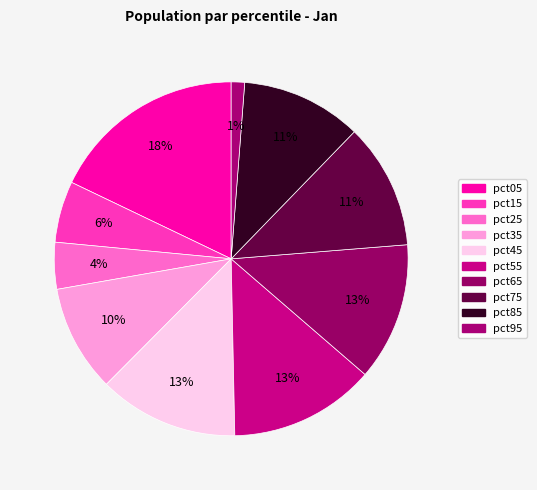

How many segments does this pie chart have?

10